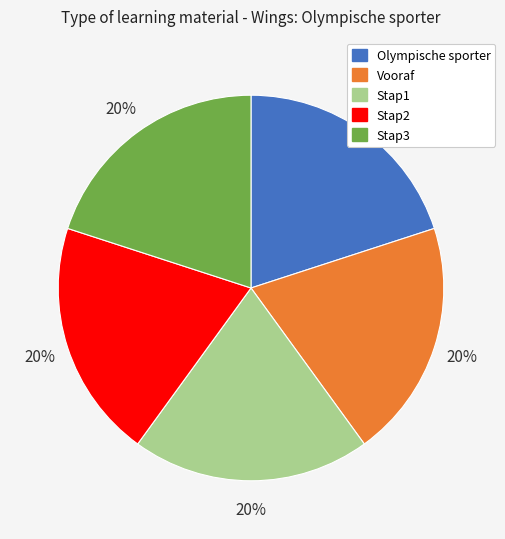

Do Vooraf and Stap2 together represent more than half of the pie?

No